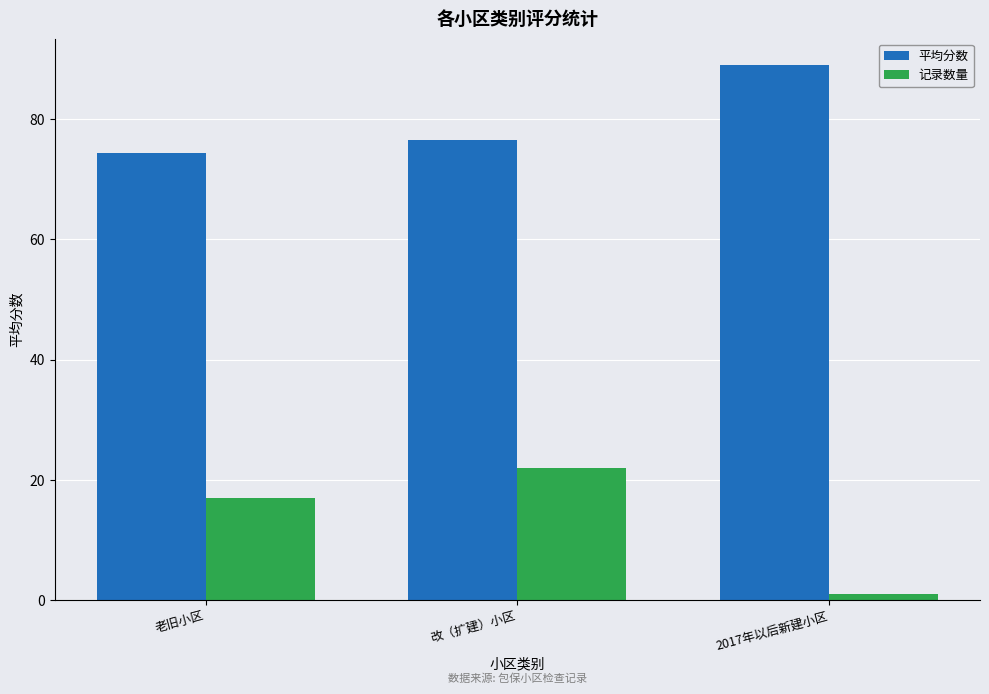

What is the value of the 记录数量 bar at the 1st from the left?

17.0